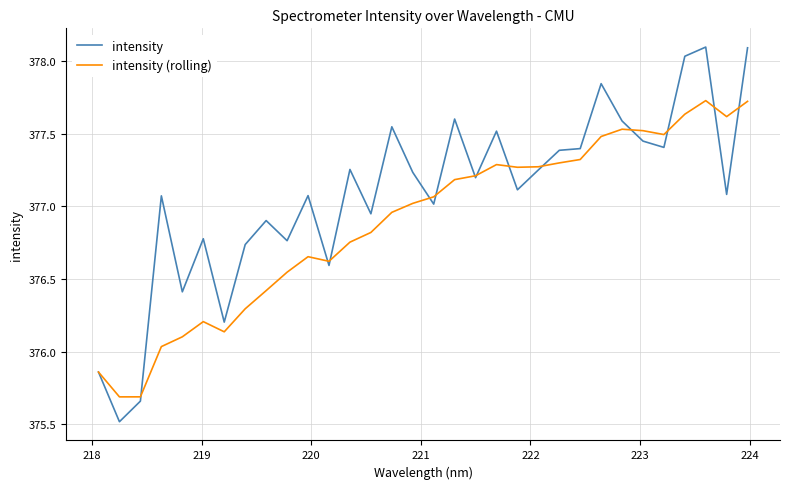

How many values in the intensity (rolling) series exceed 377?

17